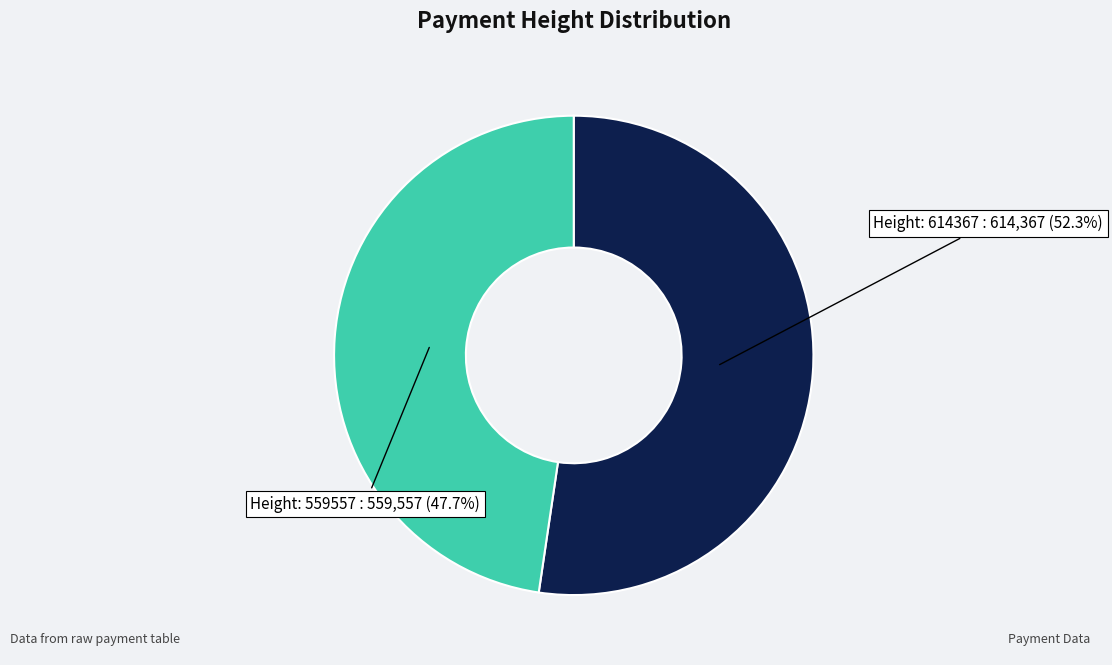

Approximately how many times larger is the value at Height: 614367 compared to Height: 559557?

1.1